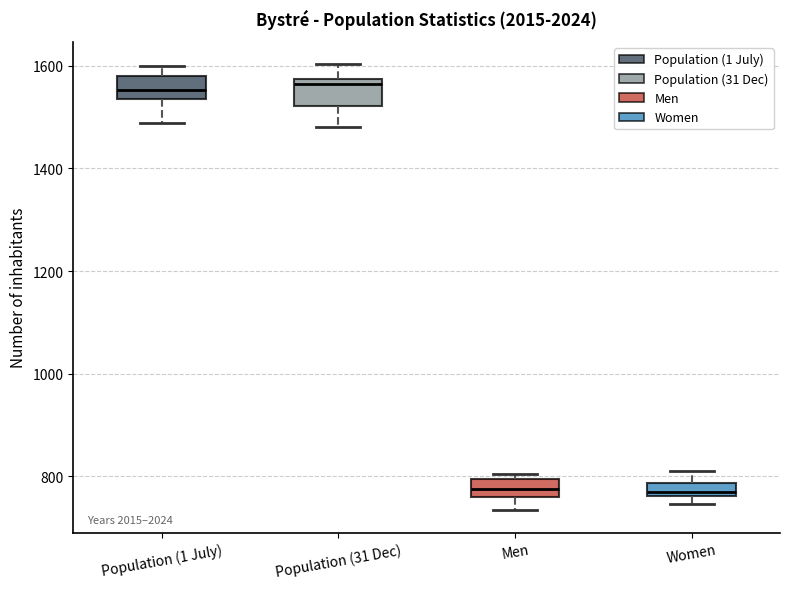

Where does the lower whisker of the box for Population (31 Dec) end on the y-axis? The values are not printed on the chart, so give them approximately, as read against the axis.

1480